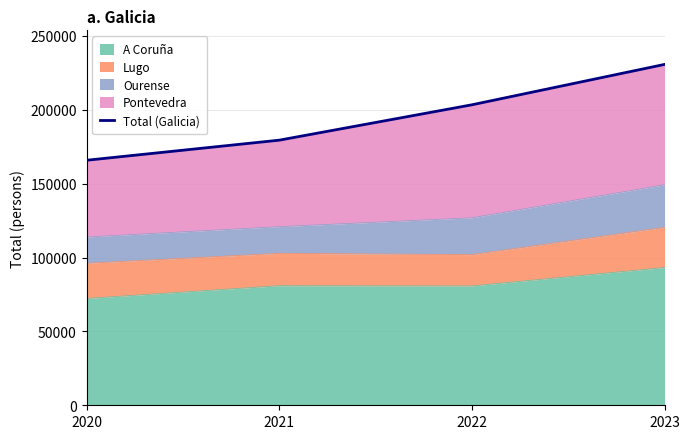

Reading left to right, transcribe all the data shown in this chart.

2020=165859	2021=179454	2022=203399	2023=230737